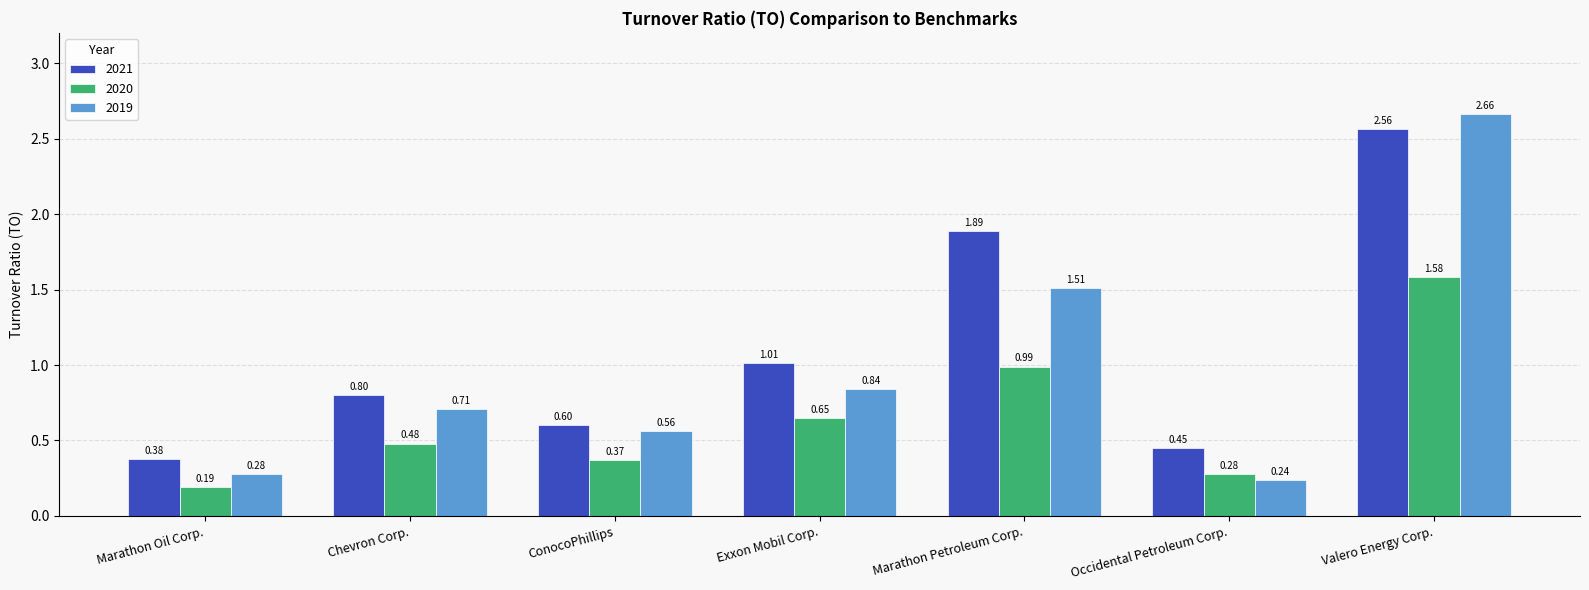

At which label does 2020 reach its peak?

Valero Energy Corp.